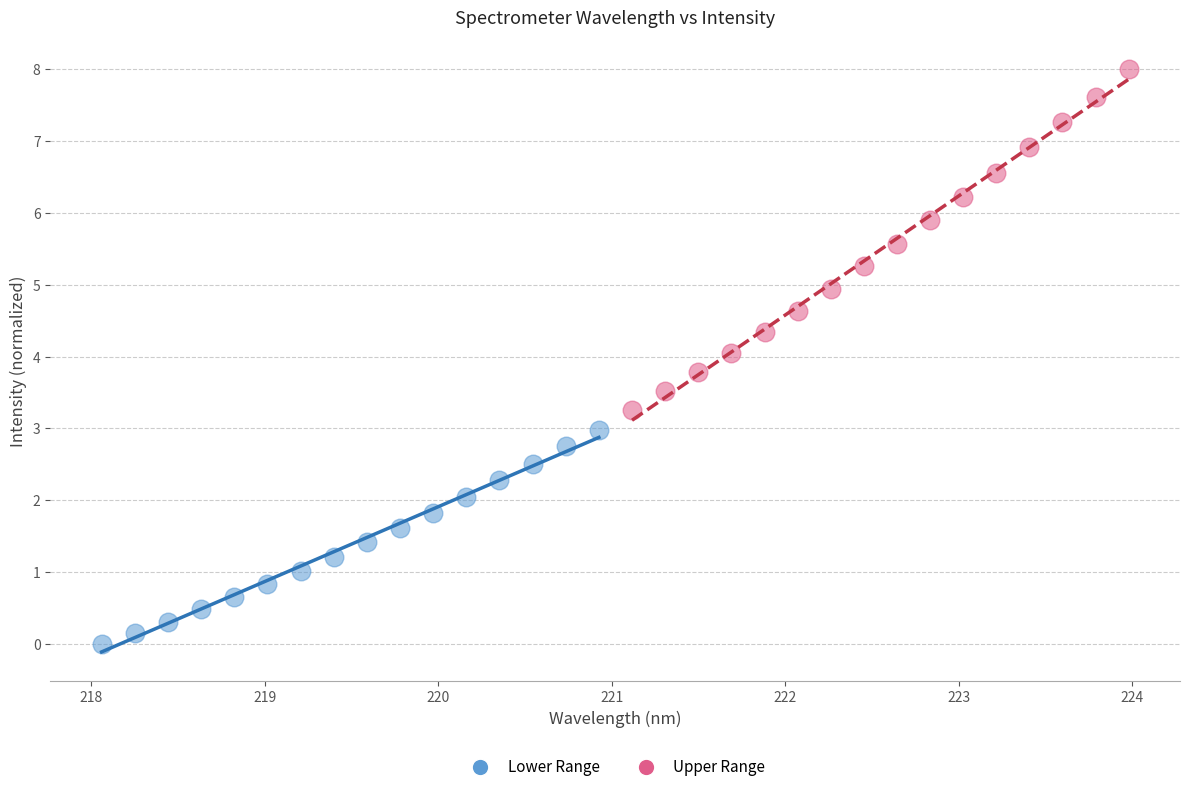

Which series contains the lowest Y value?

Lower Range